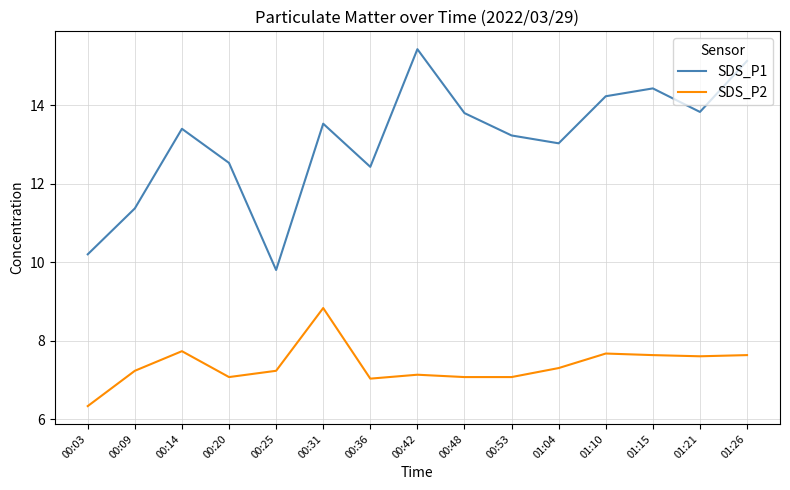

What is the smallest value displayed?

6.3